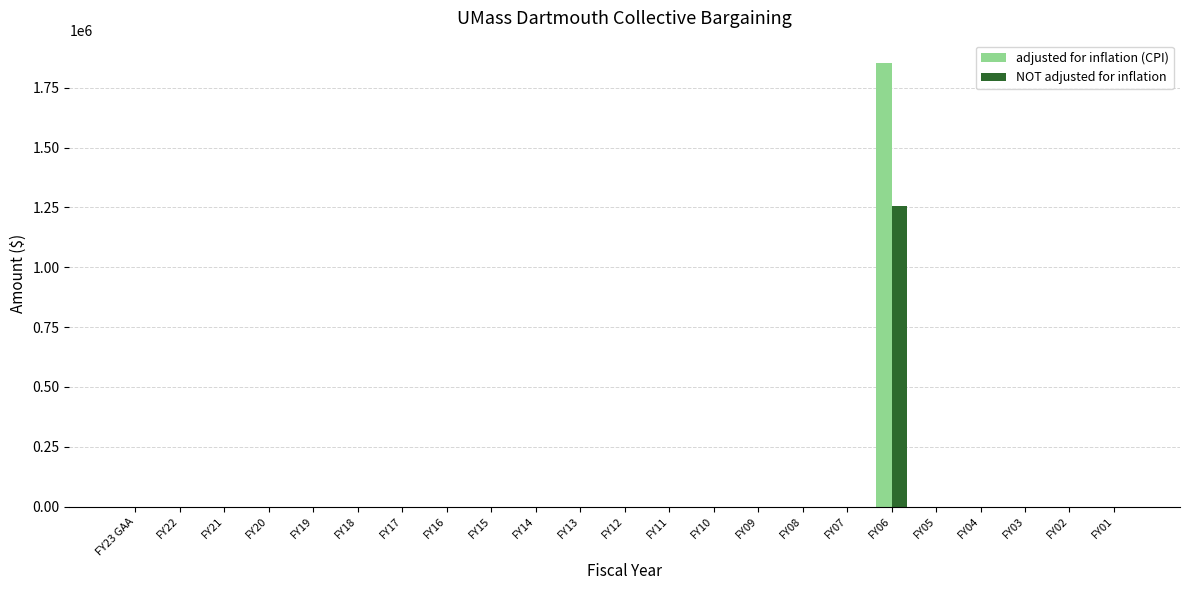

At which category is the sum across all series the highest?

FY06